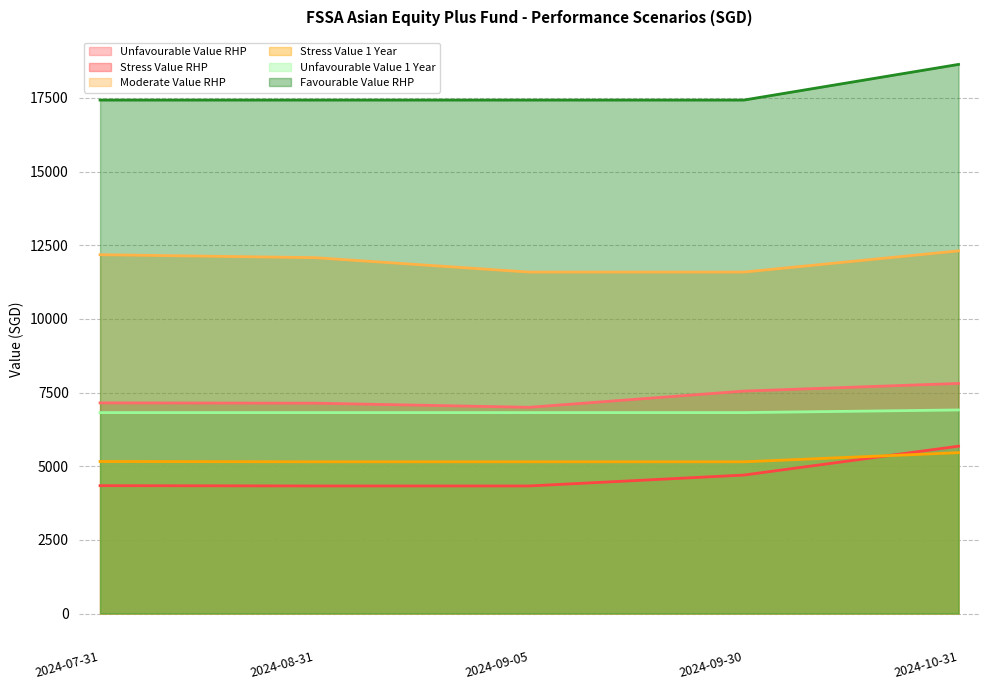

Reading left to right, transcribe all the data shown in this chart.

Unfavourable Value RHP: 7150	7140	7000	7550	7810
Stress Value RHP: 4340	4330	4330	4700	5680
Moderate Value RHP: 12180	12080	11590	11590	12310
Stress Value 1 Year: 5160	5150	5150	5150	5460
Unfavourable Value 1 Year: 6820	6820	6820	6820	6910
Favourable Value RHP: 17430	17430	17430	17430	18640